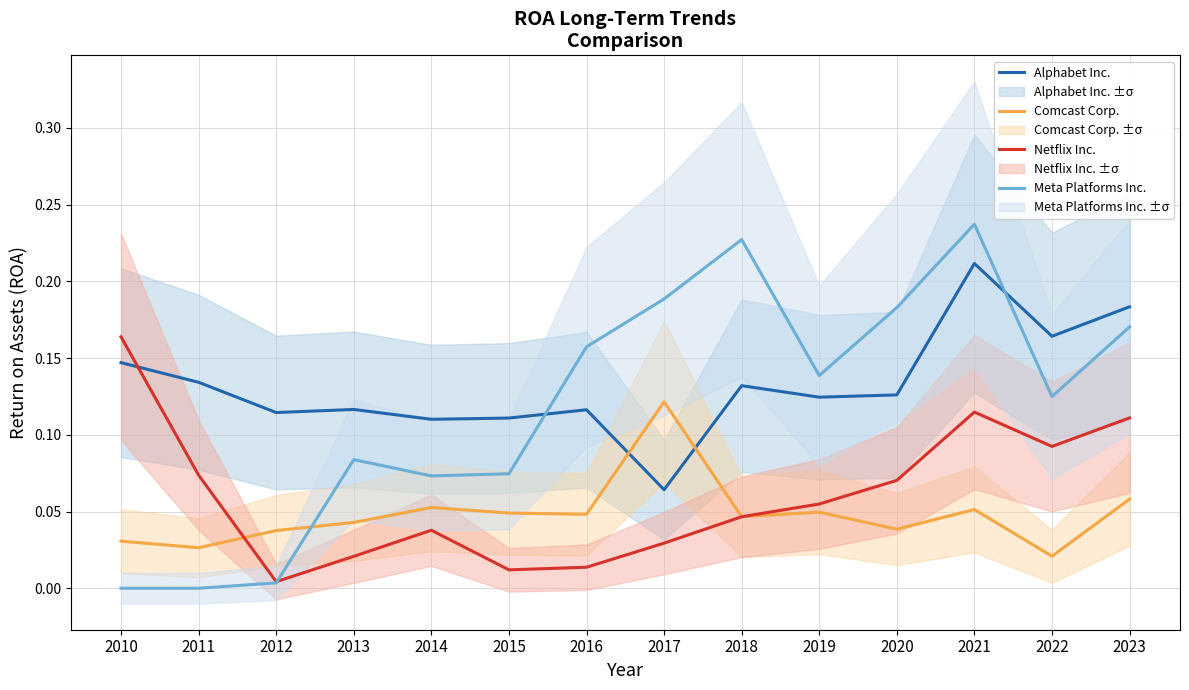

Where do Netflix Inc. and Meta Platforms Inc. first cross each other?

2012 and 2013